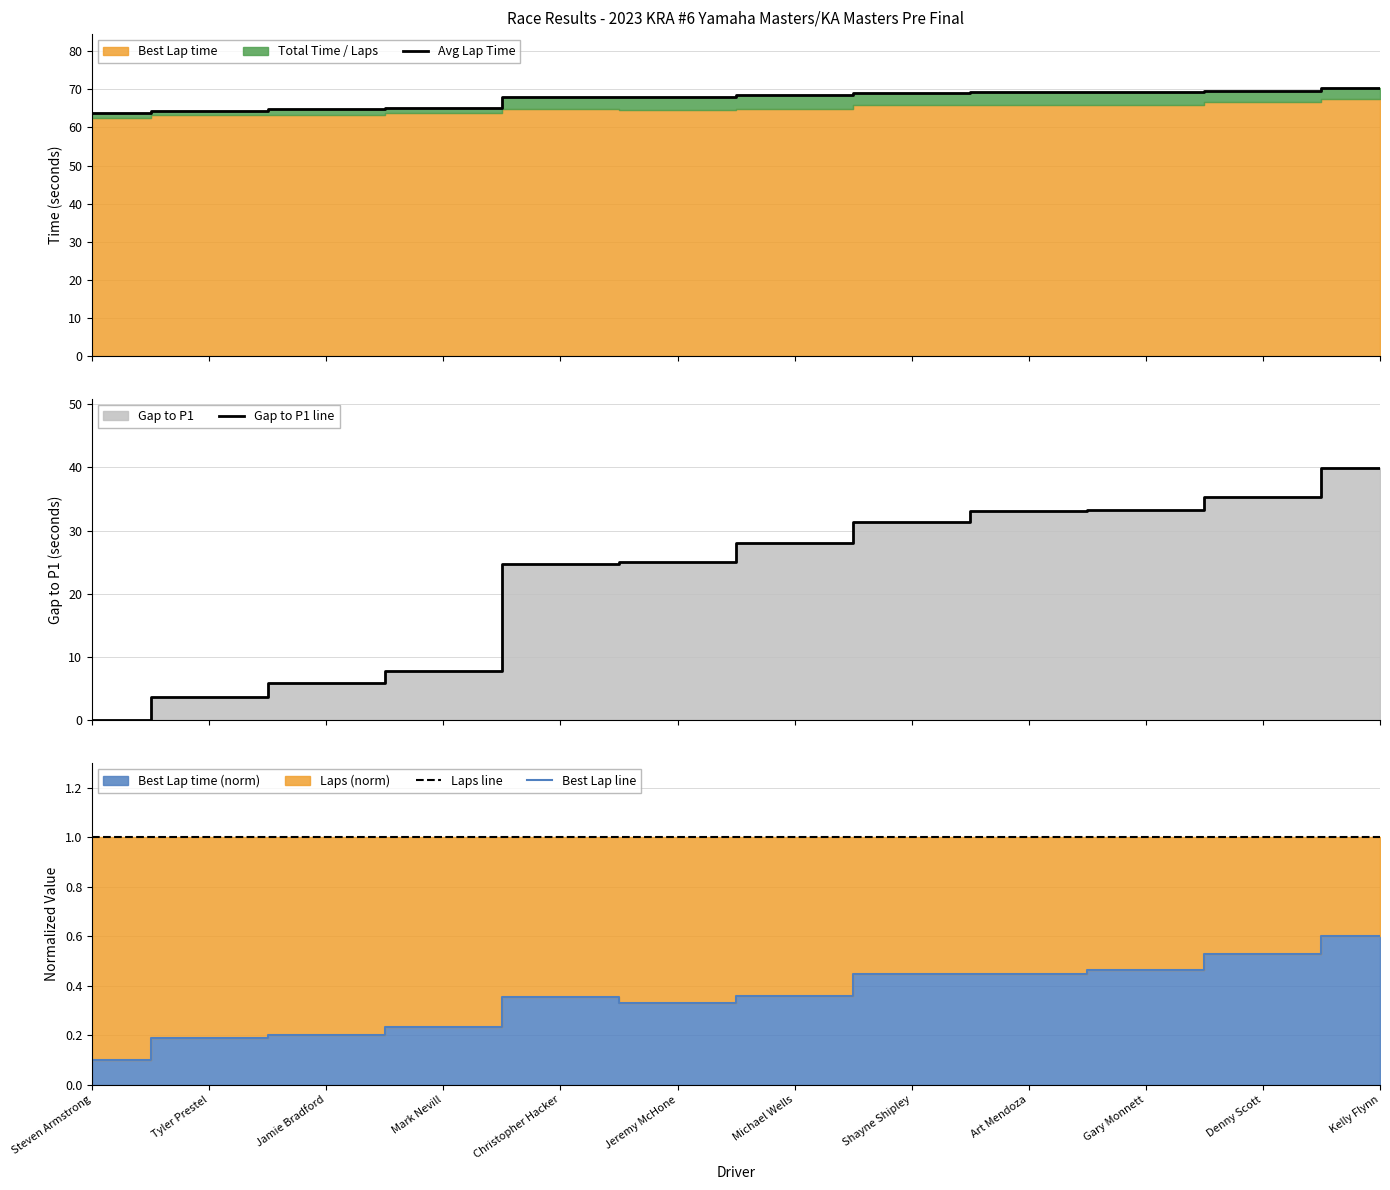

Which series has the largest total across all categories?

Avg Lap Time